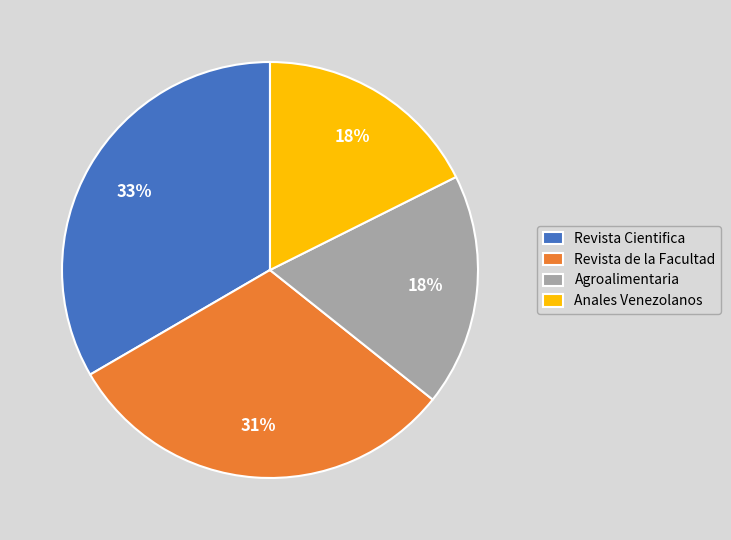

Count the number of slices in the pie.

4